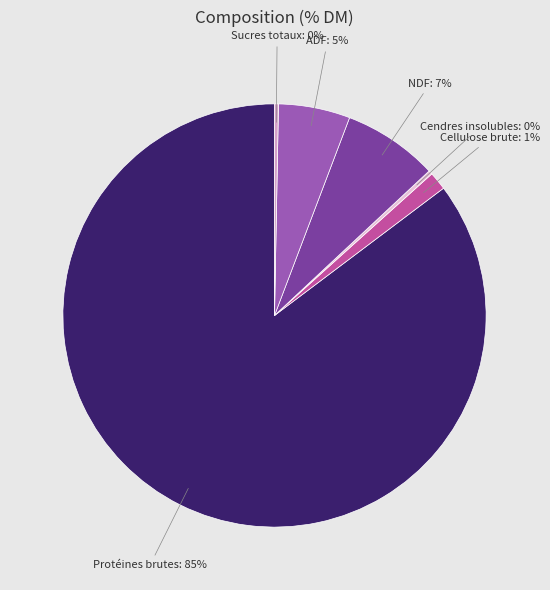

To the nearest percent, what is the average slice percentage?

17%